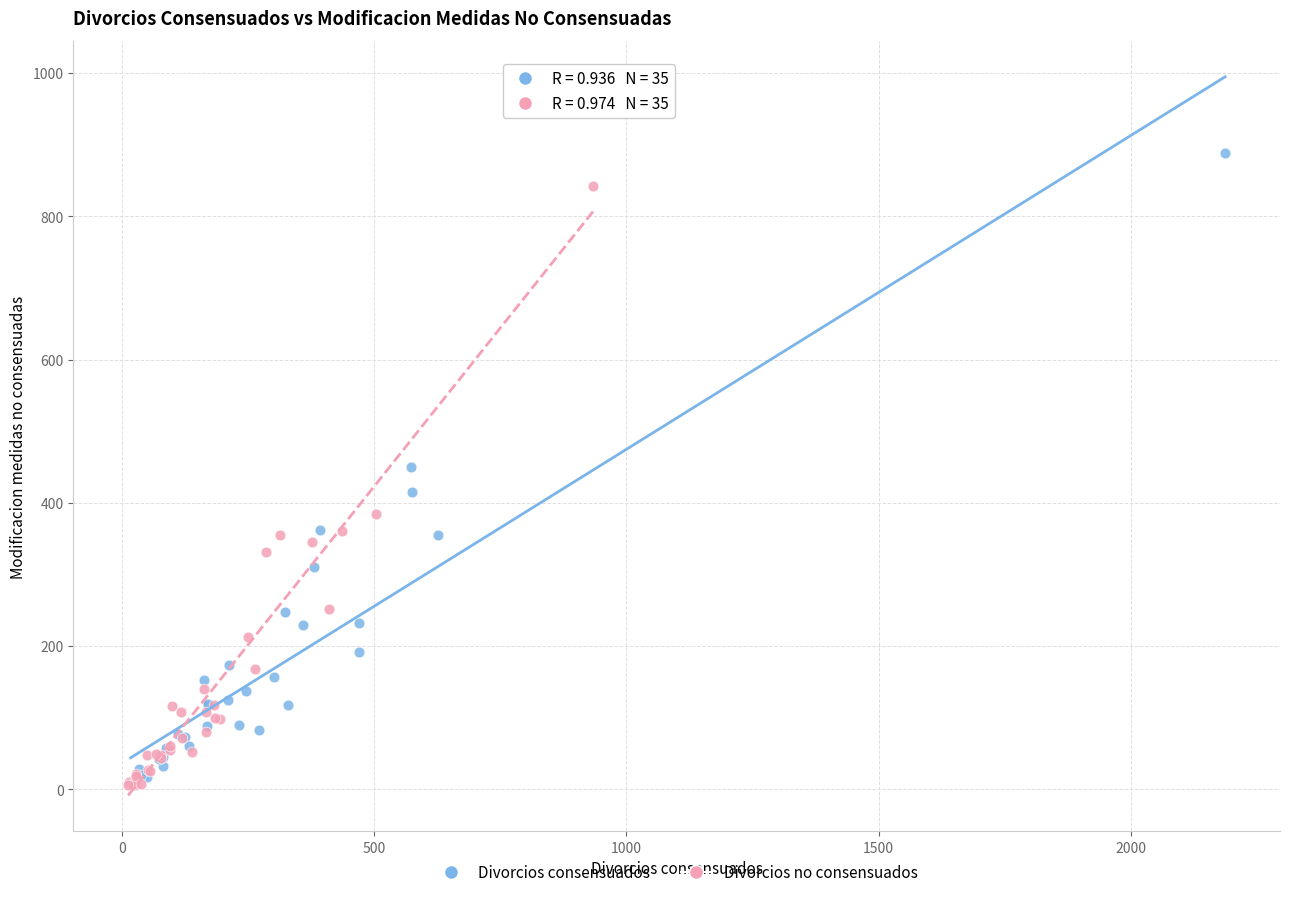

What are all the series names shown in the legend?

Divorcios consensuados, Divorcios no consensuados